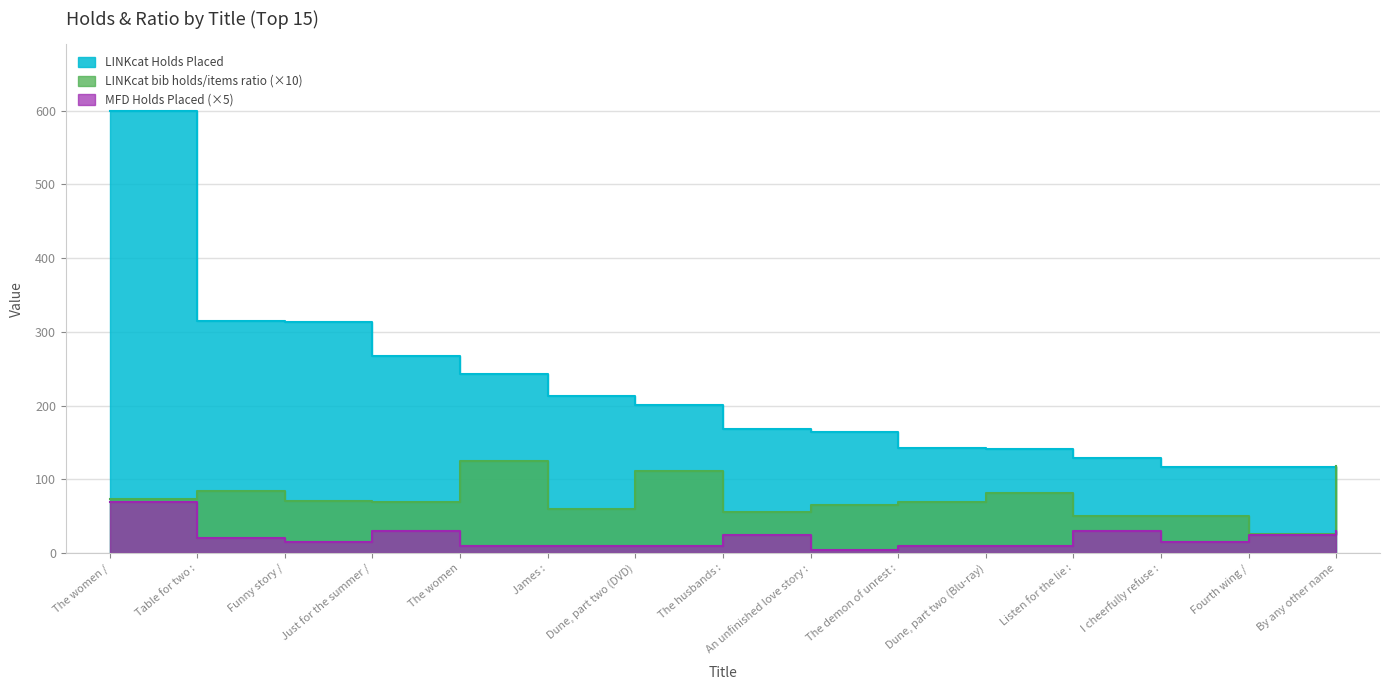

Reading left to right, list all the values displayed in this chart.

LINKcat bib holds/items ratio: The women /=73.8	Table for two :=84.4	Funny story /=70.6	Just for the summer /=69.3	The women=125.1	James :=59.5	Dune, part two (DVD)=111.2	The husbands :=55.5	An unfinished love story :=65.8	The demon of unrest :=70.0	Dune, part two (Blu-ray)=81.2	Listen for the lie :=50.5	I cheerfully refuse :=50.7	Fourth wing /=26.3	By any other name=118.5
LINKcat Holds Placed: The women /=600.0	Table for two :=315.0	Funny story /=314.0	Just for the summer /=268.0	The women=243.0	James :=213.0	Dune, part two (DVD)=201.0	The husbands :=169.0	An unfinished love story :=165.0	The demon of unrest :=143.0	Dune, part two (Blu-ray)=141.0	Listen for the lie :=129.0	I cheerfully refuse :=117.0	Fourth wing /=117.0	By any other name=113.0
MFD Holds Placed: The women /=70.0	Table for two :=20.0	Funny story /=15.0	Just for the summer /=30.0	The women=10.0	James :=10.0	Dune, part two (DVD)=10.0	The husbands :=25.0	An unfinished love story :=5.0	The demon of unrest :=10.0	Dune, part two (Blu-ray)=10.0	Listen for the lie :=30.0	I cheerfully refuse :=15.0	Fourth wing /=25.0	By any other name=30.0